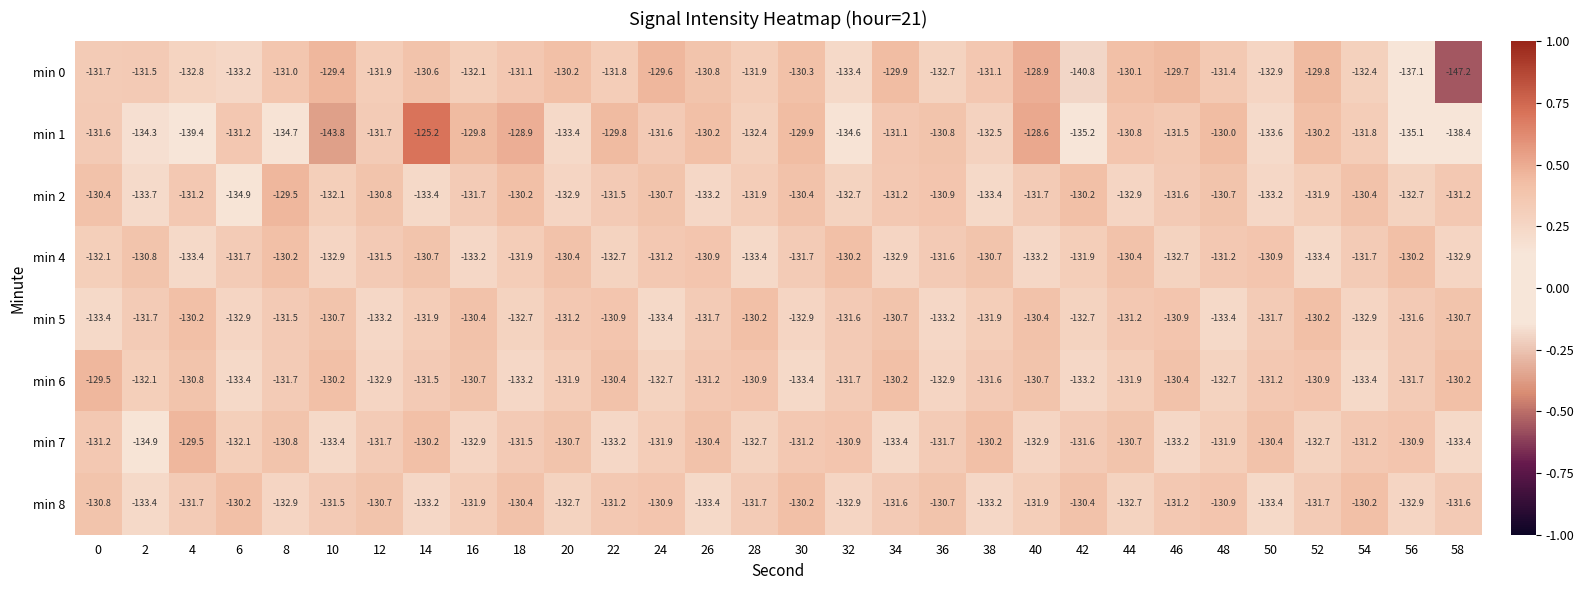

Which label corresponds to the largest value in the chart?

14